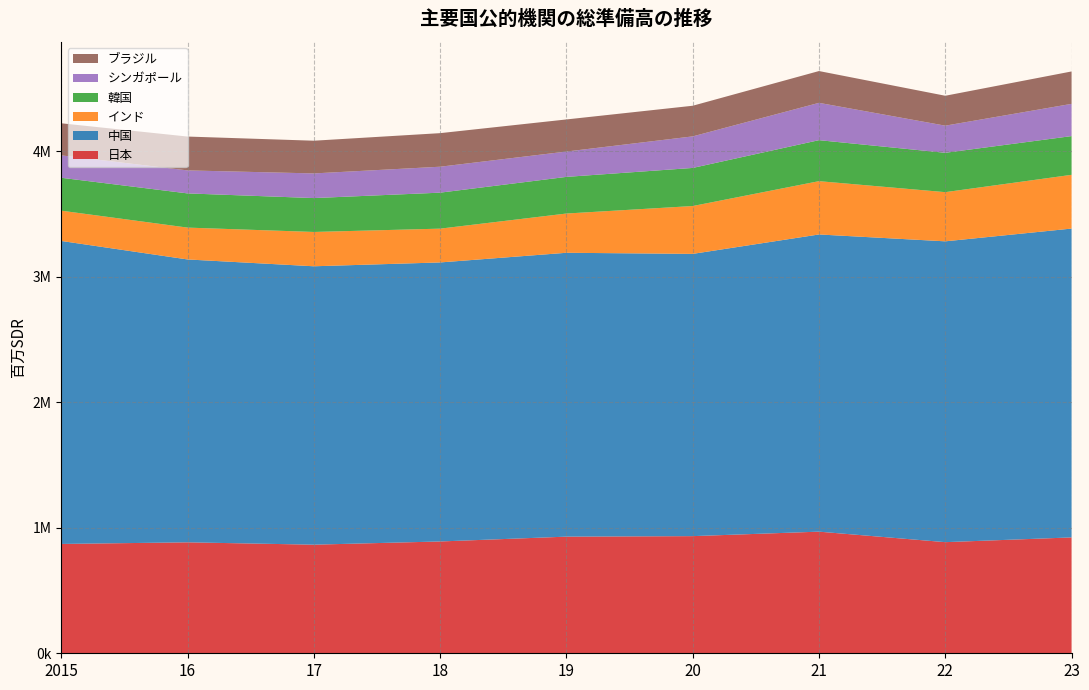

Reading left to right, transcribe all the data shown in this chart.

日本: 2015=871035	16=883954	17=865258	18=890813	19=929238	20=933356	21=969027	22=885363	23=923134
中国: 2015=2414029	16=2253741	17=2218103	18=2223109	19=2261669	20=2248735	21=2367773	22=2396742	23=2460606
インド: 2015=241253	16=253766	17=273394	18=269217	19=312677	20=381239	21=424664	22=391796	23=428204
韓国: 2015=262063	16=272483	17=269956	18=286729	19=291942	20=303494	21=326644	22=313546	23=308574
シンガポール: 2015=178631	16=183262	17=196393	18=206692	19=201934	20=251403	21=297301	22=216156	23=256830
ブラジル: 2015=255587	16=269654	17=260615	18=267426	19=255700	20=244065	21=253376	22=238284	23=258204